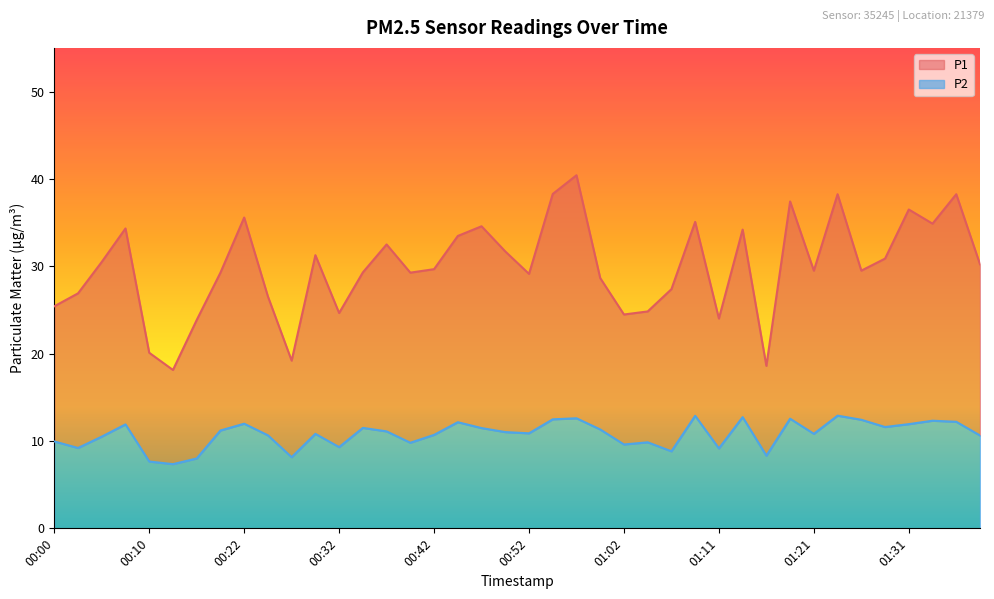

At which label is P1 closest to 29?

00:52